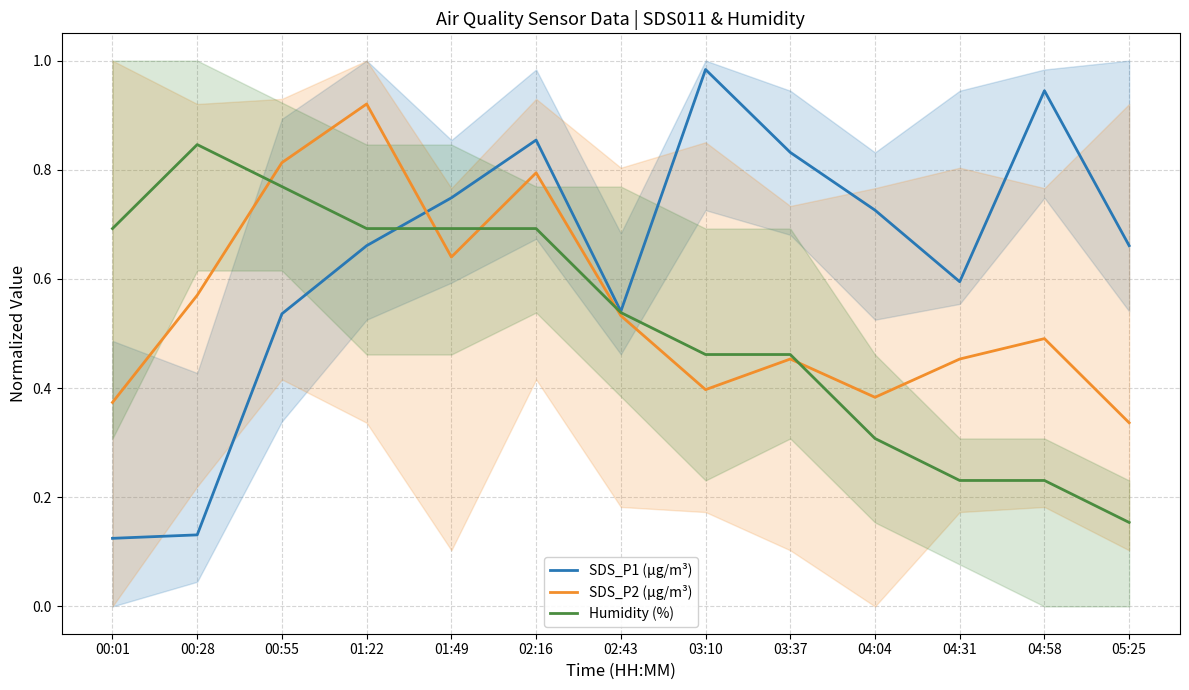

At which category does the chart reach its minimum across all series?

00:01